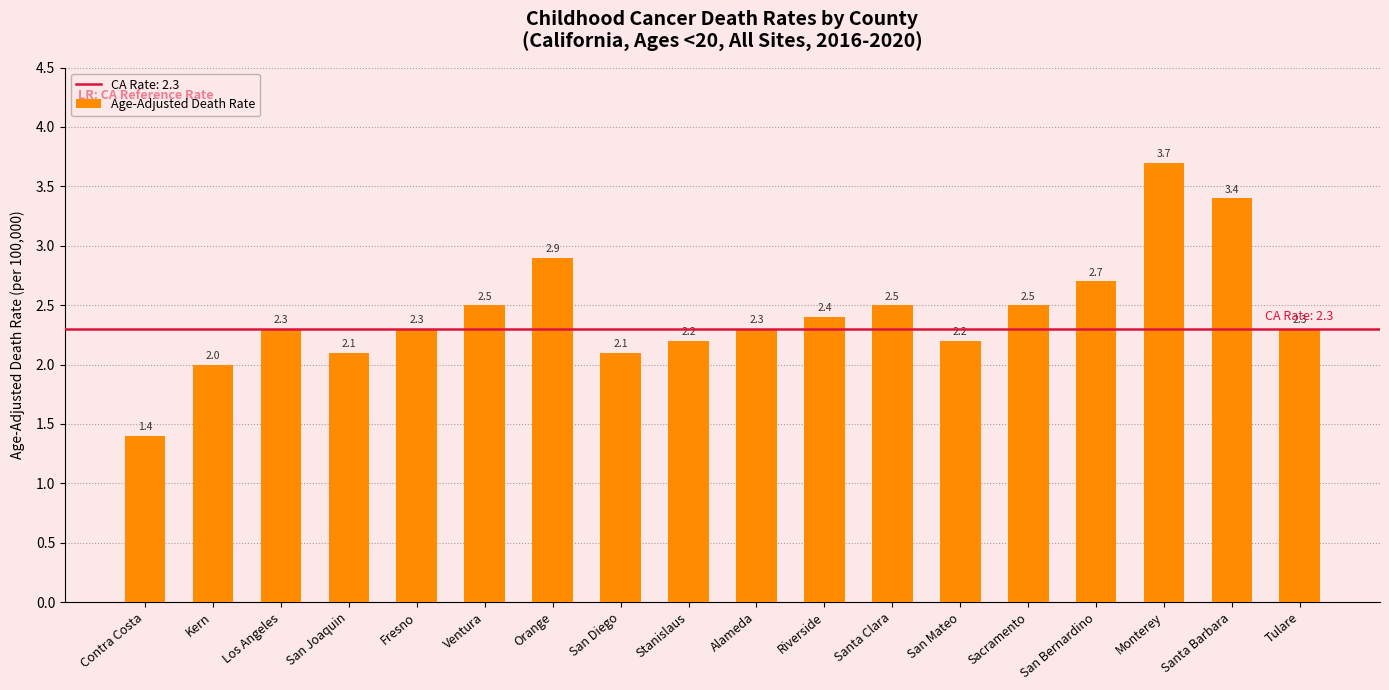

What is the minimum value shown in the chart?

1.4